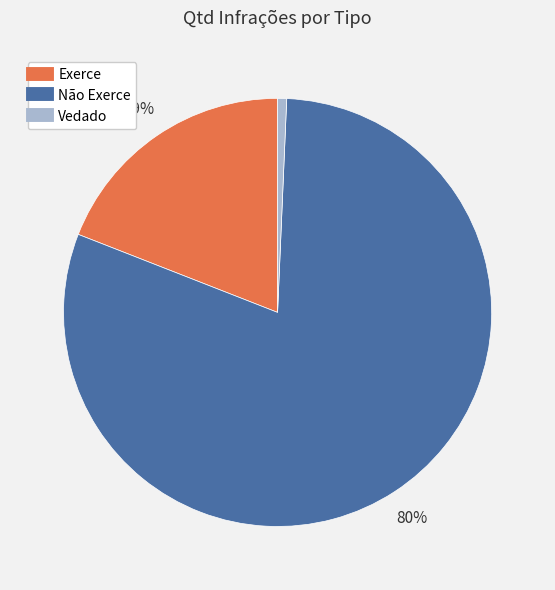

Combined, do Exerce and Não Exerce account for over 50%?

Yes